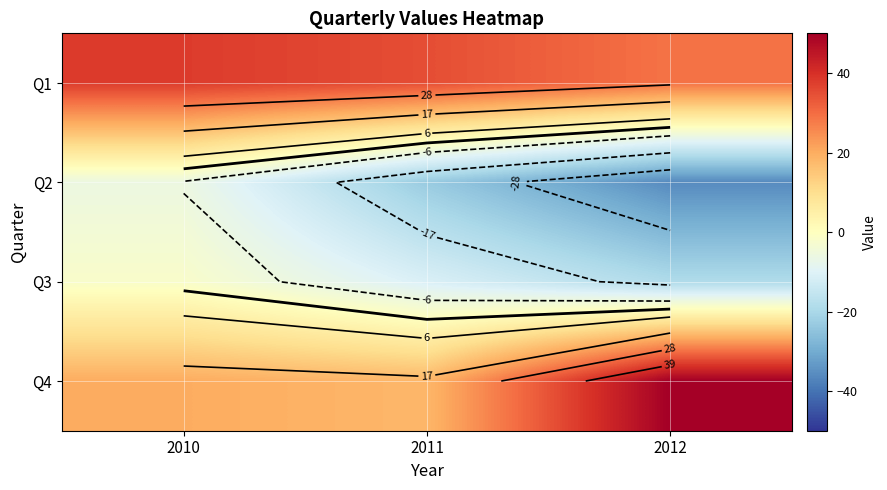

Rank the series at 2010 from highest to lowest value.

Q1, Q4, Q3, Q2